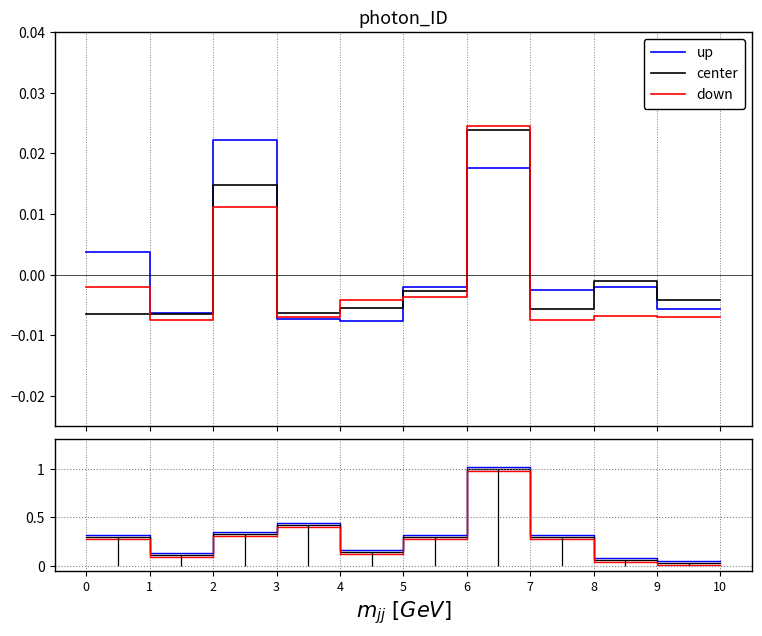

Reading left to right, extract all data points from this chart.

up: 0=0.3	1=0.1	2=0.3	3=0.4	4=0.2	5=0.3	6=1.0	7=0.3	8=0.1	9=0.1	10=0.1
center: 0=0.3	1=0.1	2=0.3	3=0.4	4=0.1	5=0.3	6=1.0	7=0.3	8=0.1	9=0.0	10=0.0
down: 0=0.3	1=0.1	2=0.3	3=0.4	4=0.1	5=0.3	6=1.0	7=0.3	8=0.0	9=0.0	10=0.0